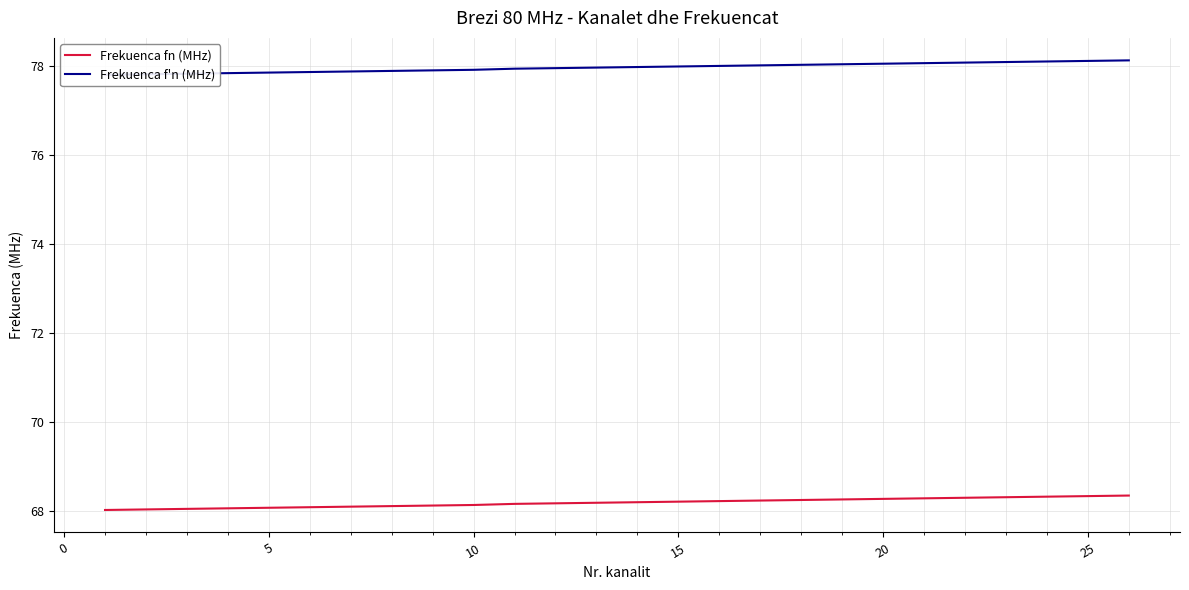

The Frekuenca fn (MHz) series shows 68.1 at 5. True or false?

True